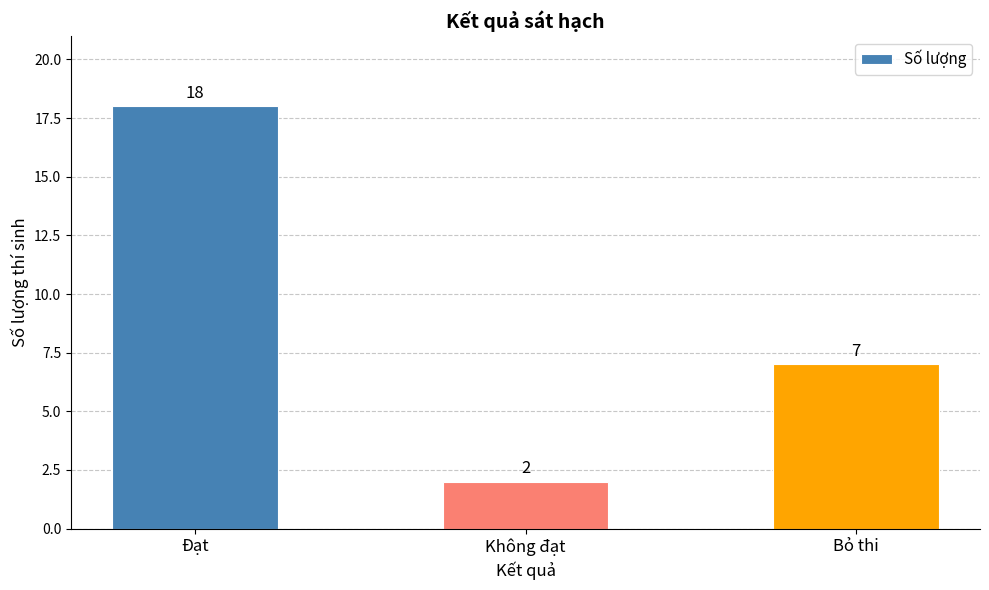

Reading right to left, transcribe all the data shown in this chart.

7	2	18